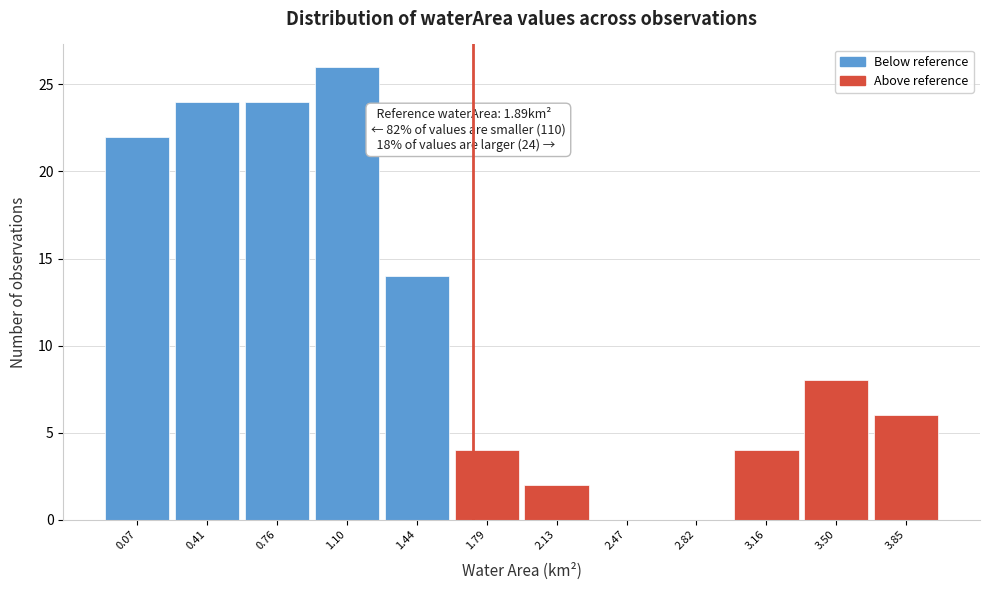

Reading left to right, extract all data points from this chart.

0.07=22	0.41=24	0.76=24	1.10=26	1.44=14	1.79=4	2.13=2	2.47=0	2.82=0	3.16=4	3.50=8	3.85=6